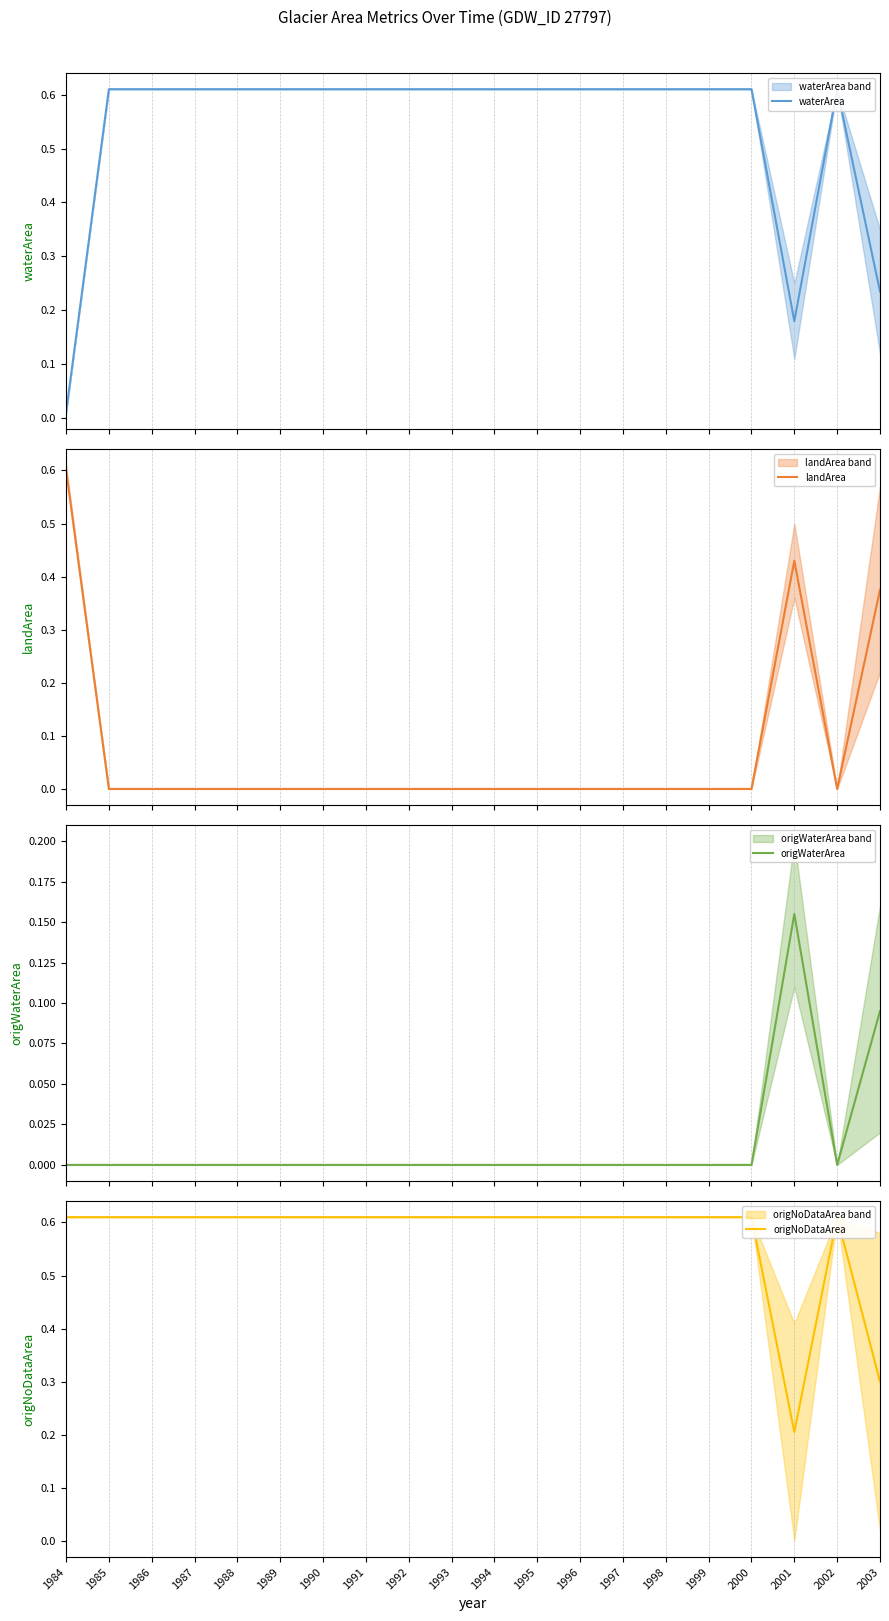

What is the total value across all series at 1986?

1.2